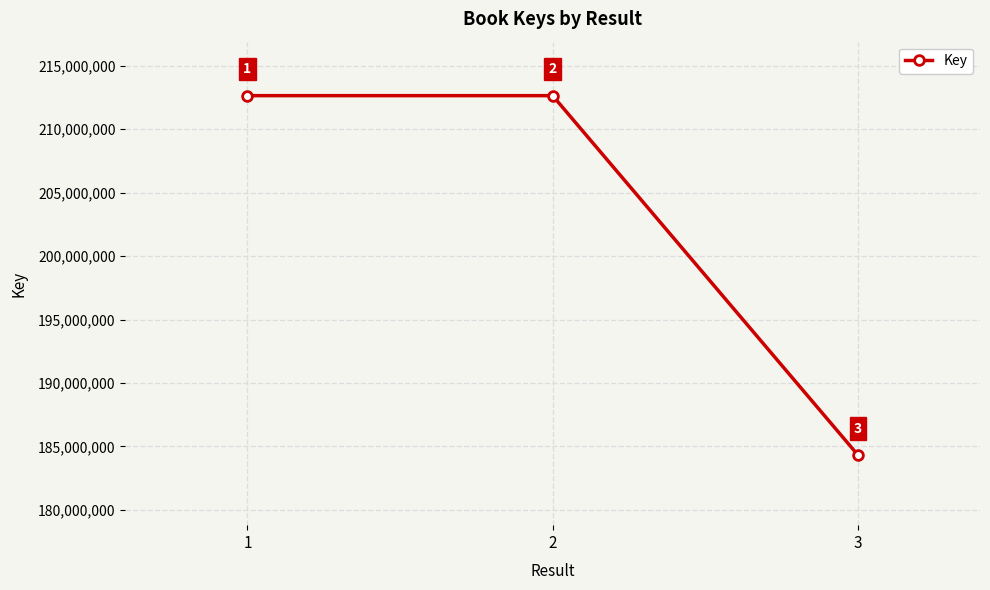

True or false: the data shows 212638842 at 2.

True